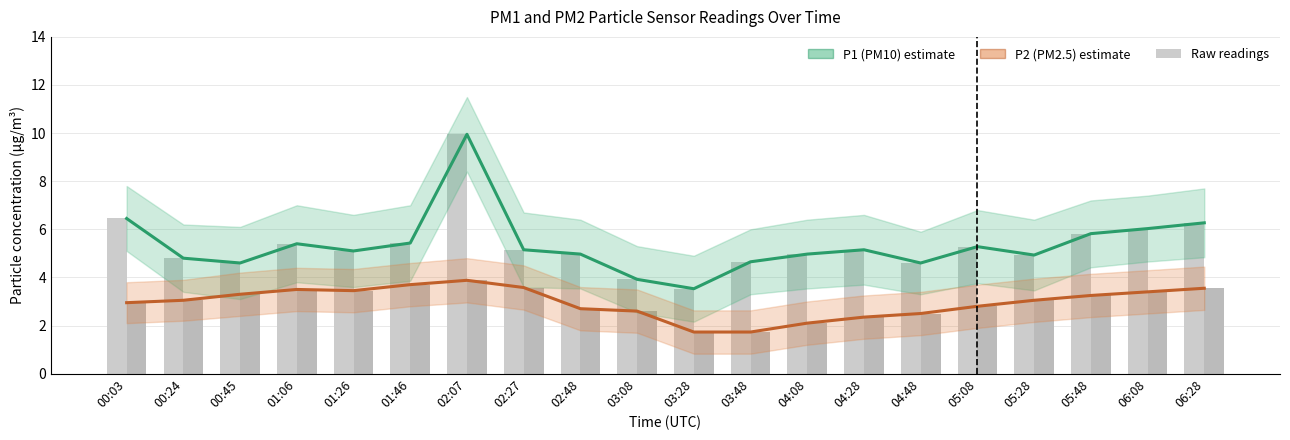

What is the label of the 1st bar from the right?

06:28